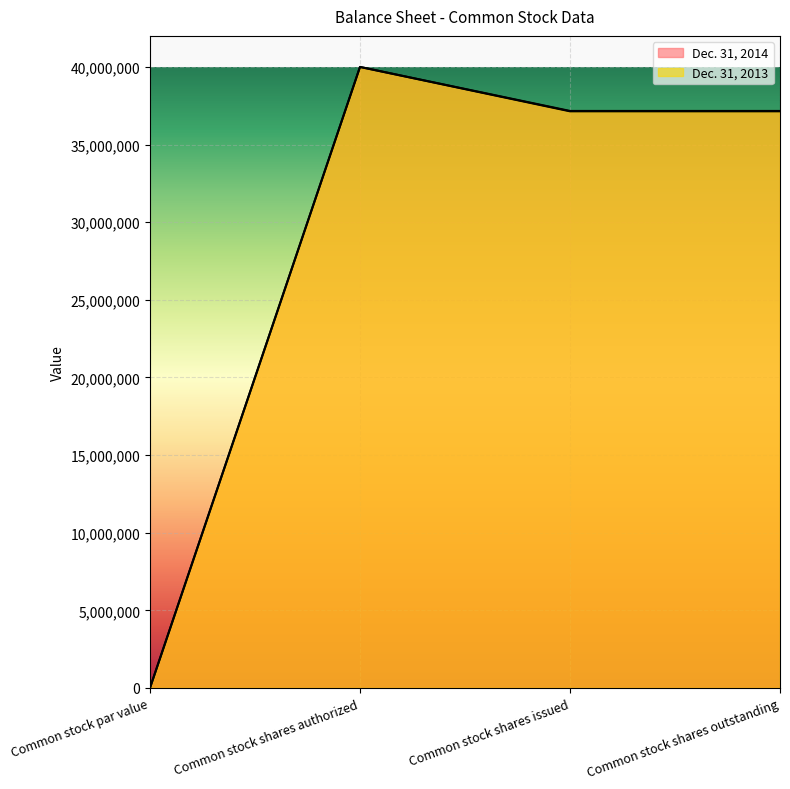

True or false: Dec. 31, 2014 and Dec. 31, 2013 cross at least once.

False